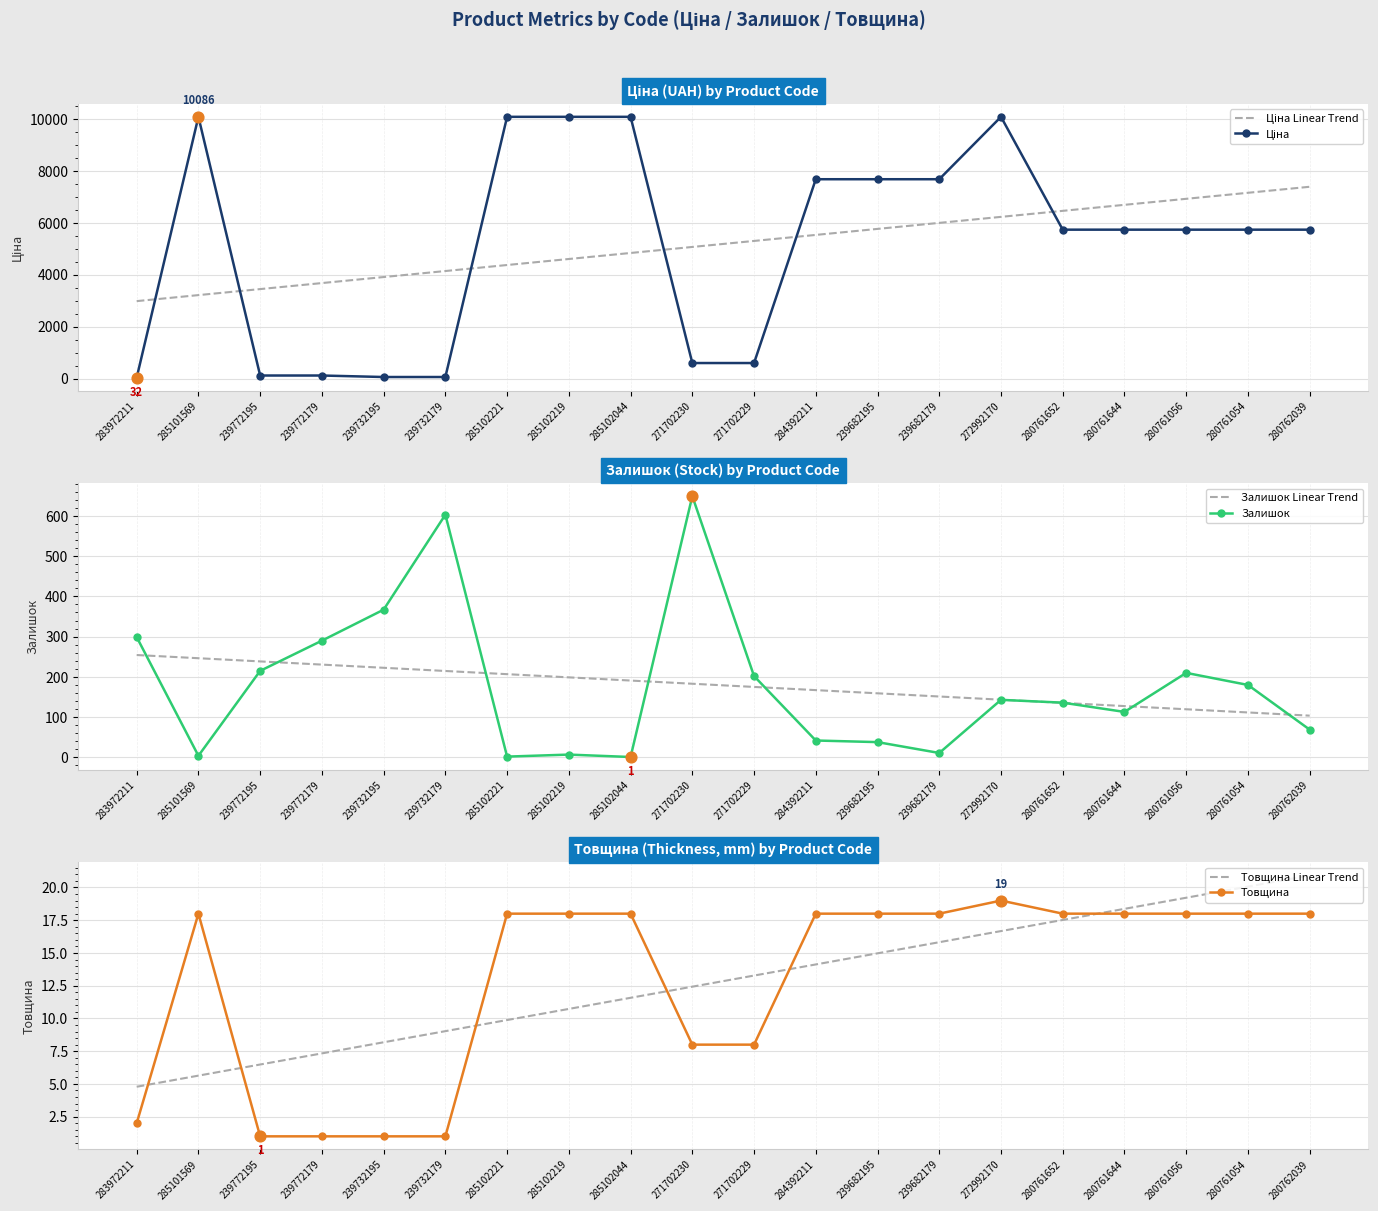

Which series has the largest total across all categories?

Ціна